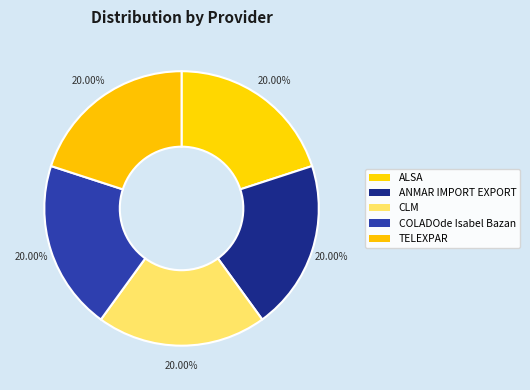

Which category has the smallest portion of the pie?

CLM